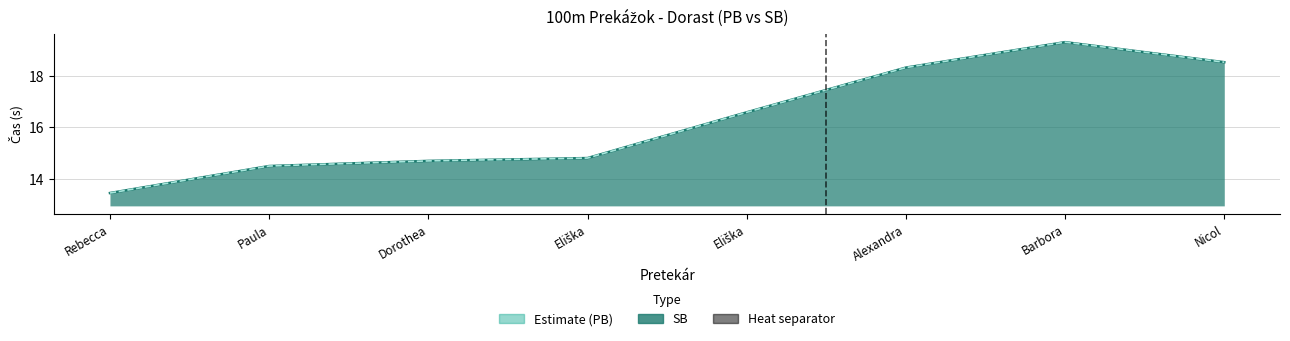

What is the difference between the maximum and second lowest values in the SB line series?

4.8